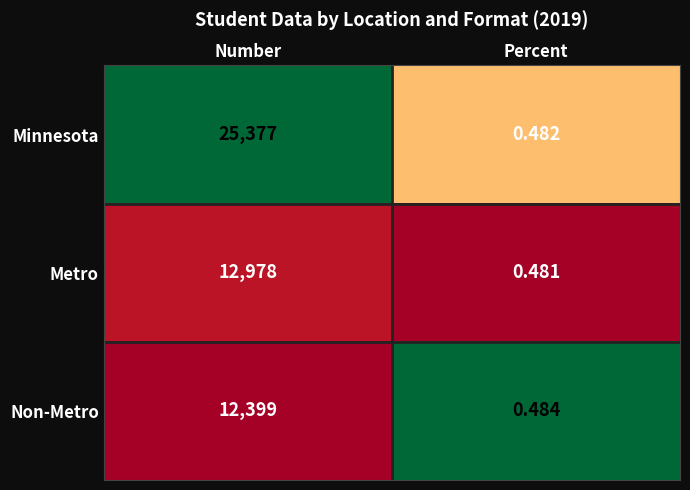

At which category is the sum across all series the highest?

Number